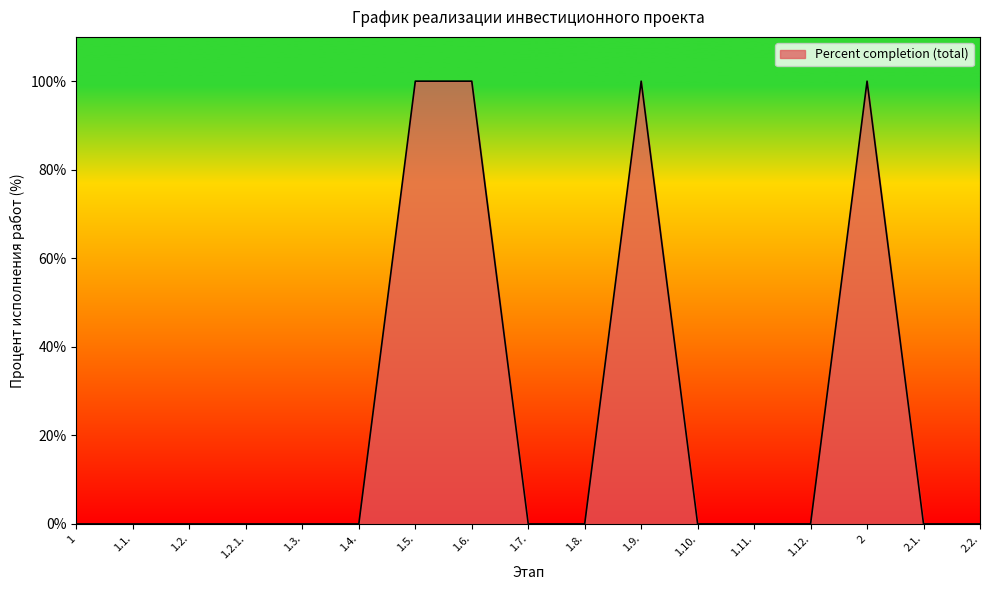

Reading left to right, transcribe all the data shown in this chart.

1=0	1.1.=0	1.2.=0	1.2.1.=0	1.3.=0	1.4.=0	1.5.=100	1.6.=100	1.7.=0	1.8.=0	1.9.=100	1.10.=0	1.11.=0	1.12.=0	2=100	2.1.=0	2.2.=0